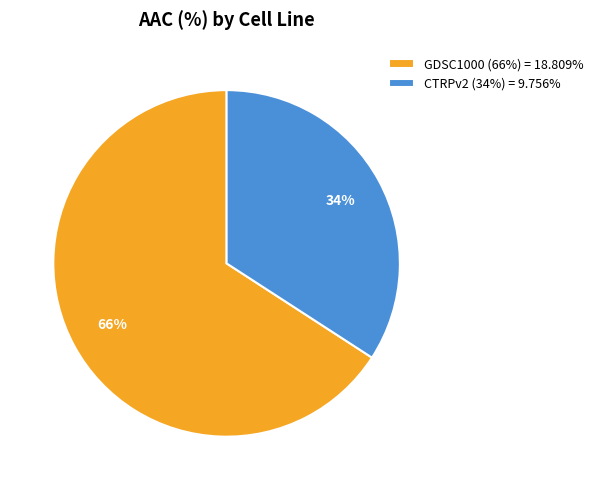

Combined, do CTRPv2 (34%) = 9.756% and GDSC1000 (66%) = 18.809% account for over 50%?

Yes